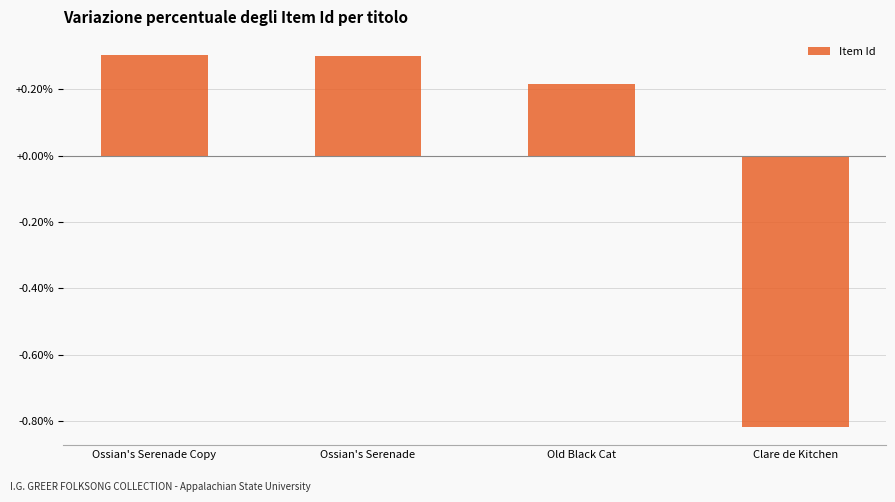

How many bars are there in total?

4